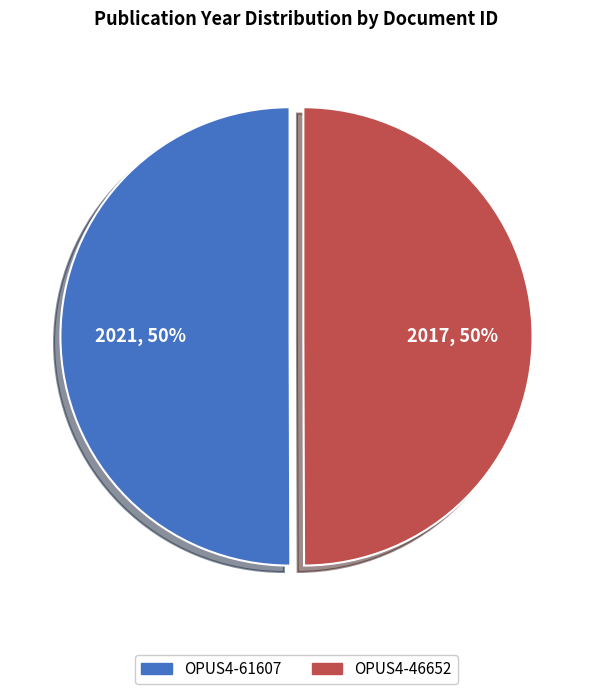

What is the ratio of the value at OPUS4-61607 to the value at OPUS4-46652?

1.0